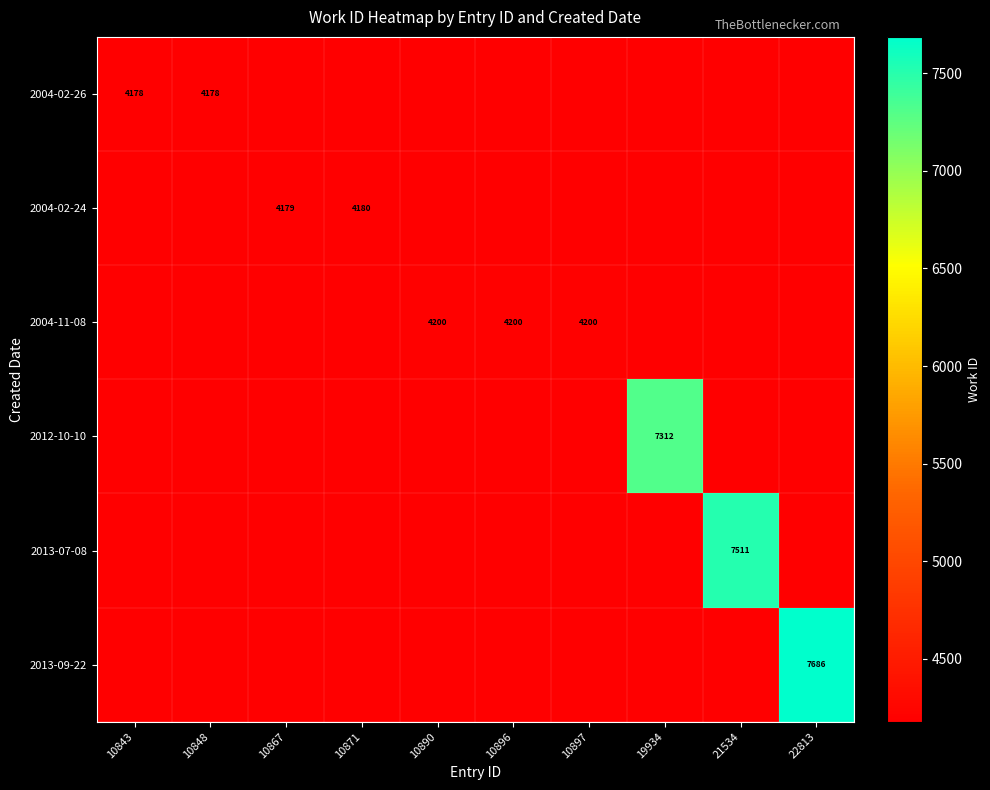

True or false: 2004-11-08 has a value of 4200 at 10897.

True